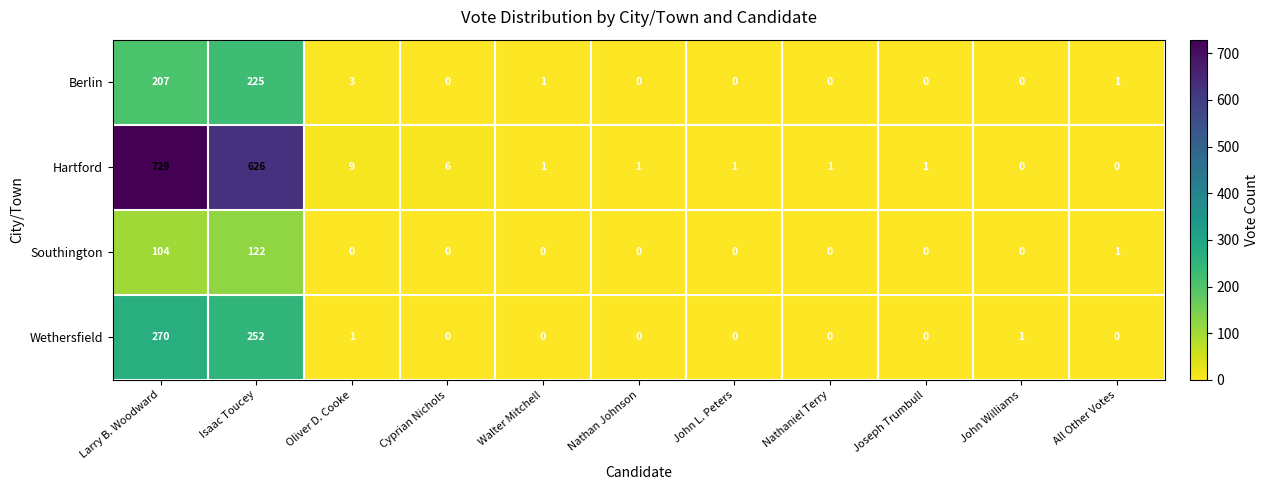

Which category has the highest value in the Southington series?

Isaac Toucey